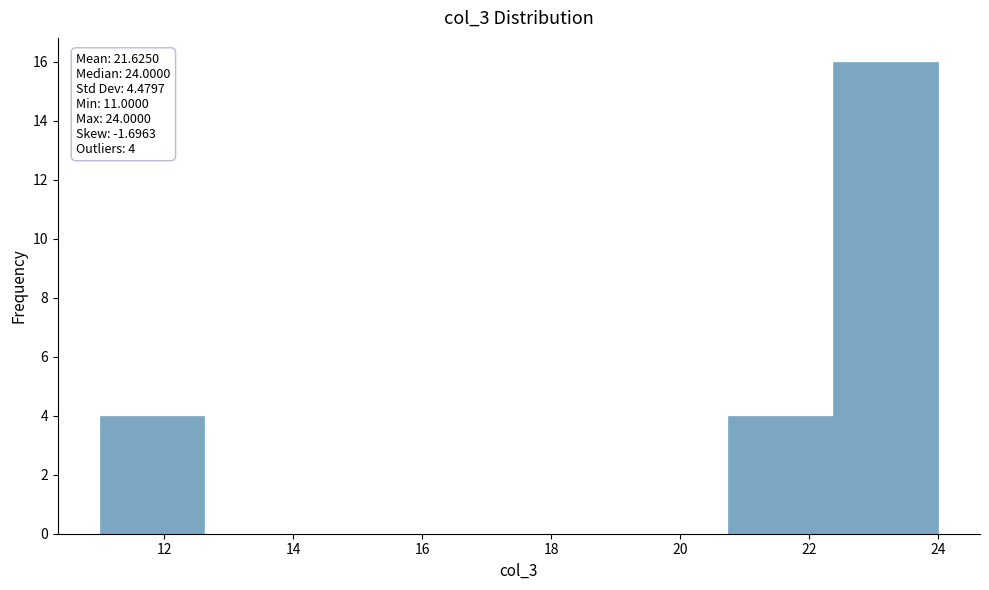

Over which range of the x-axis is the bar tallest?

22.4 to 24.0